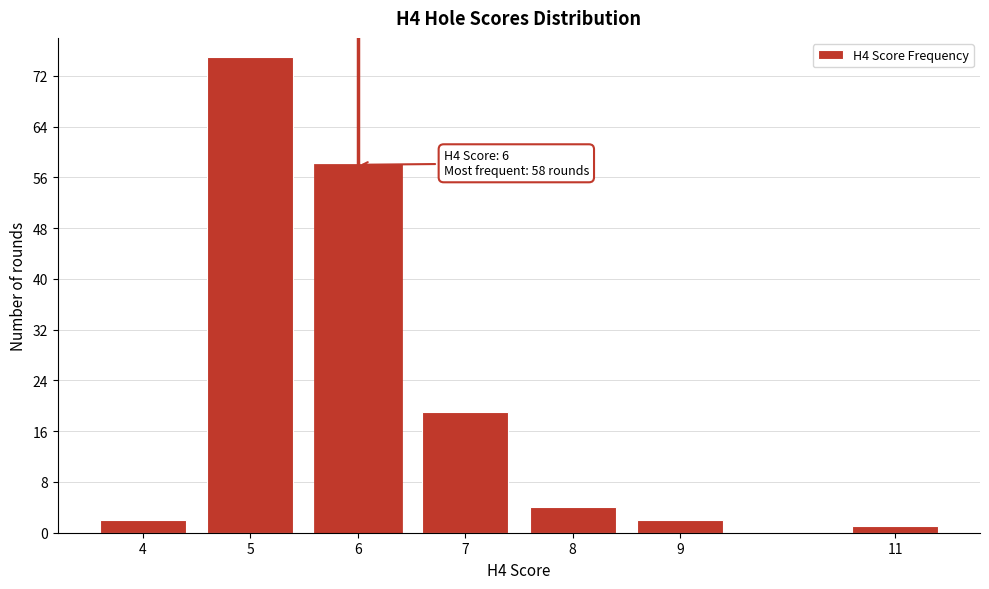

Reading left to right, what are all the values shown in this chart?

2	75	58	19	4	2	1